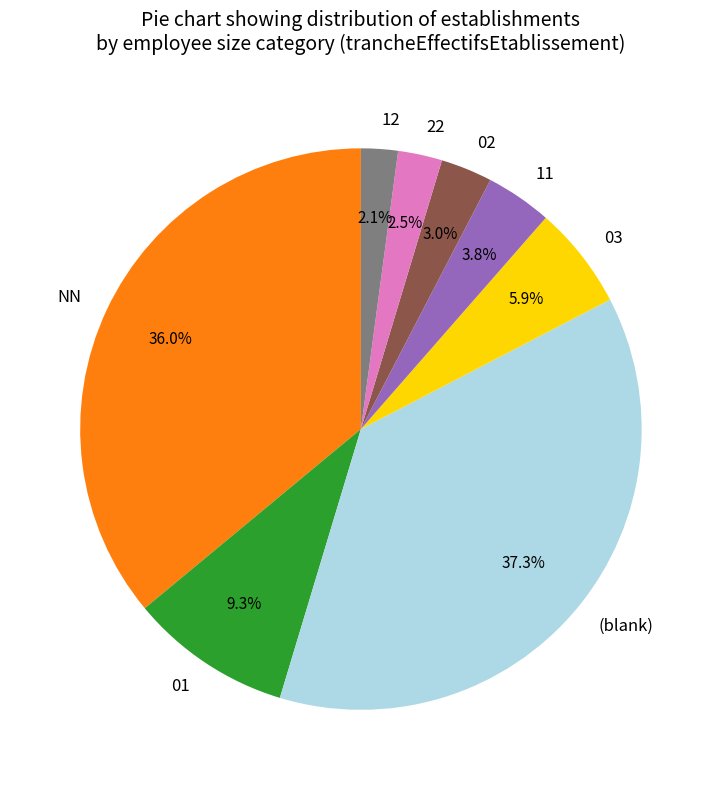

Do NN and 22 together represent more than half of the pie?

No